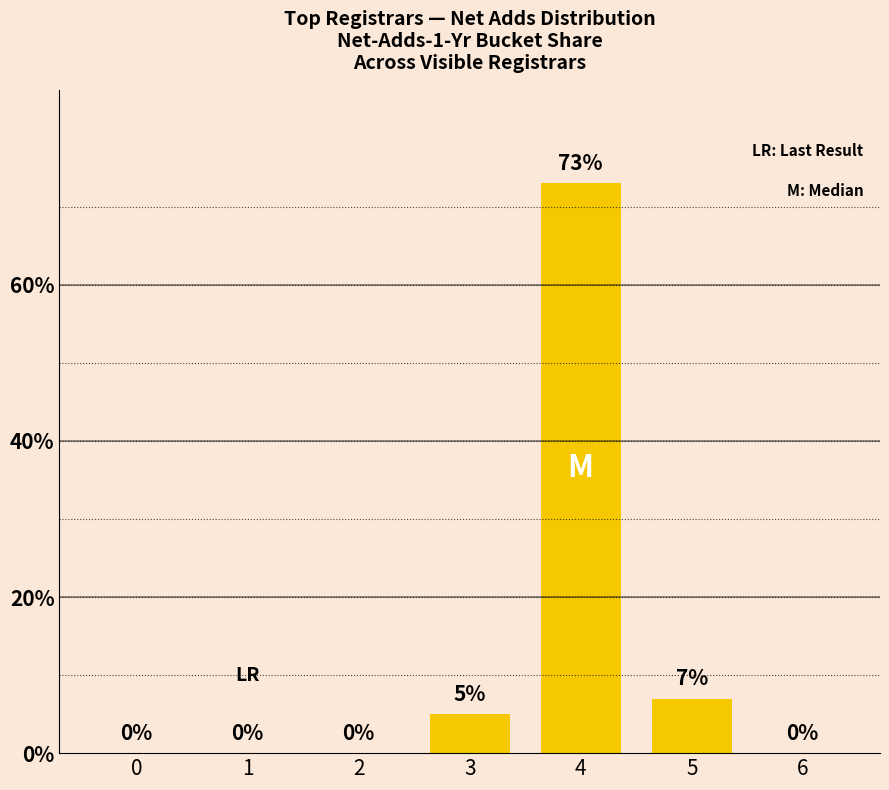

Is it true that the value at 4 is 73?

True